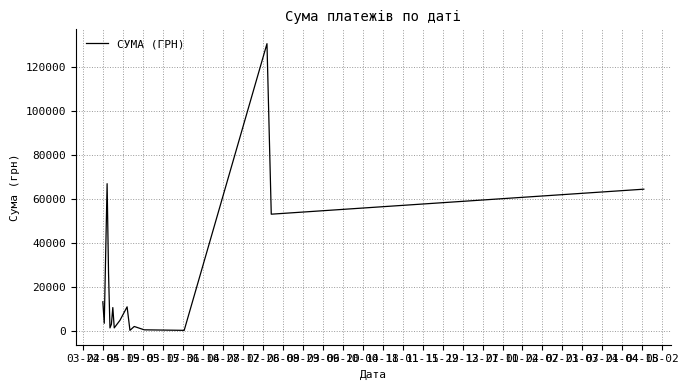

What is the sum of all values?

391499.4